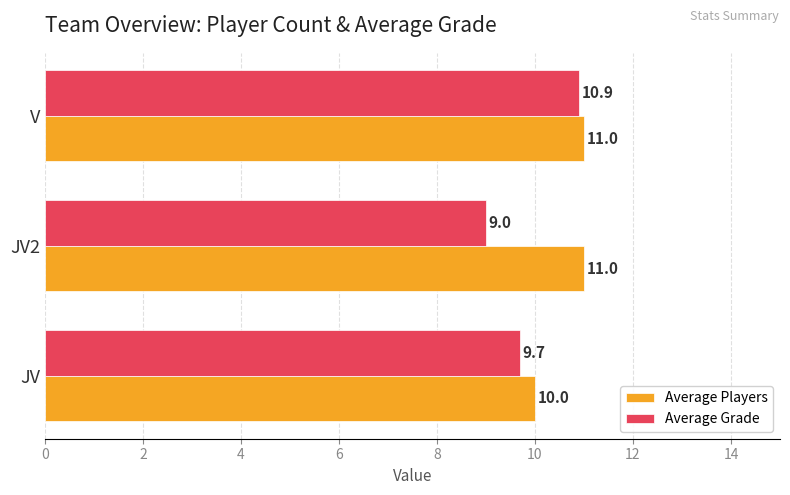

What is the spread (max minus min) of values at JV?

0.3